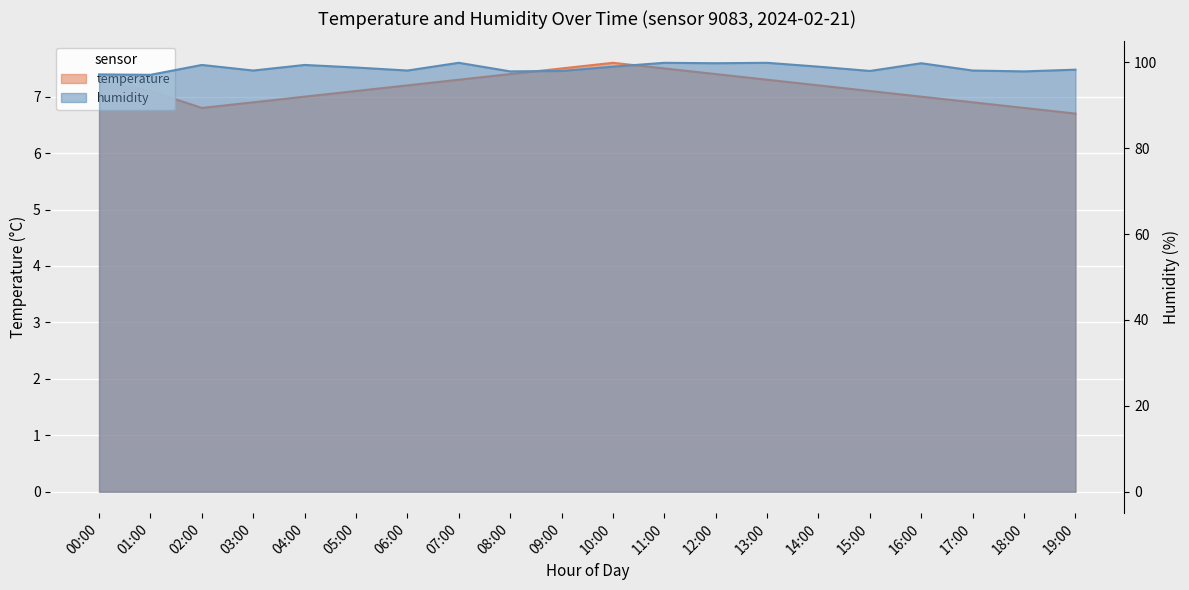

True or false: humidity and temperature intersect in this chart.

False